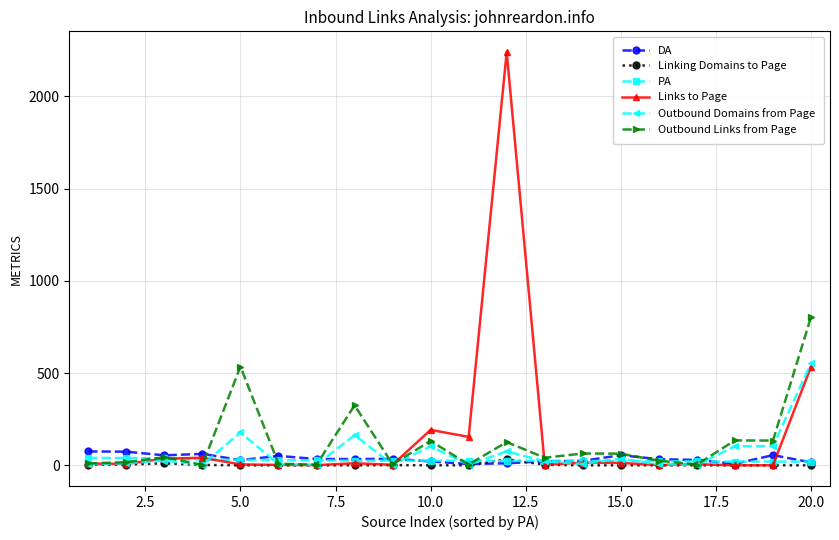

True or false: Linking Domains to Page has more than 0 interior local peaks.

True